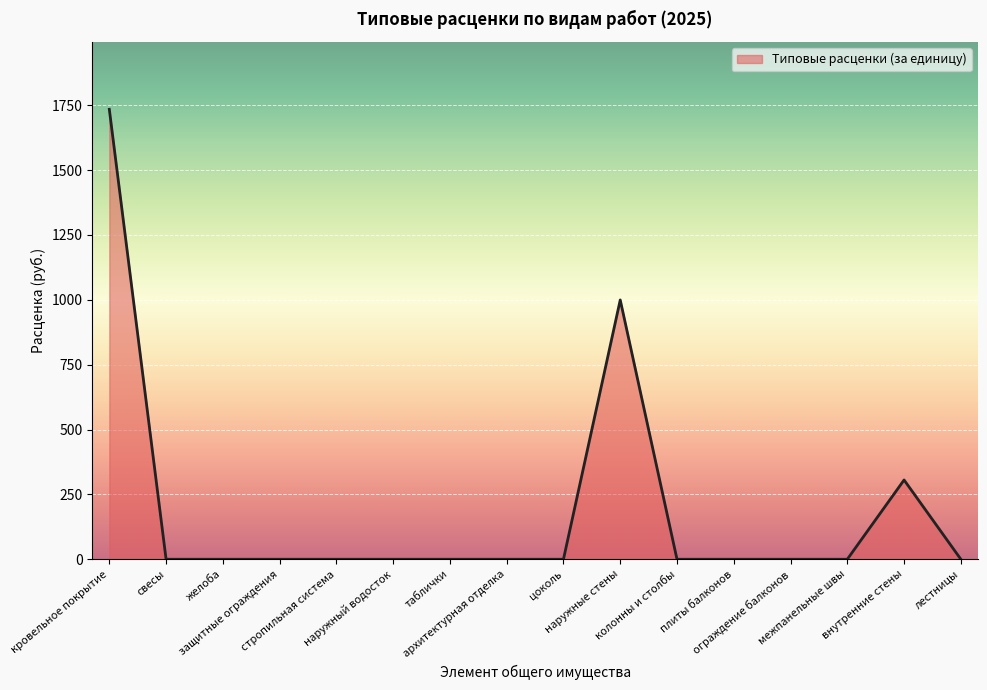

What position from the left is желоба?

3